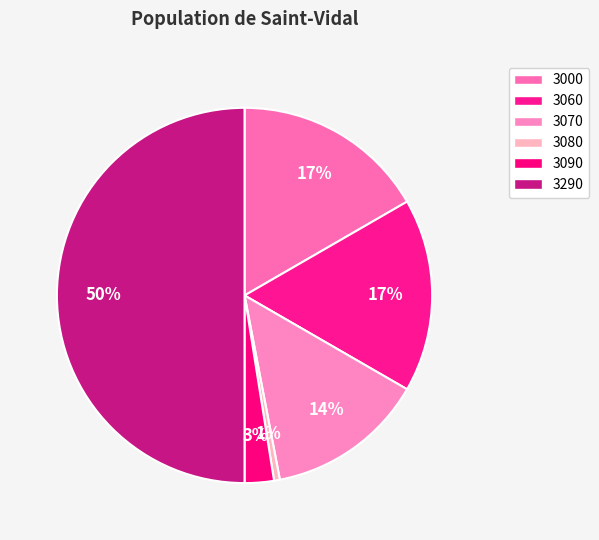

How many slices are in this pie chart?

6